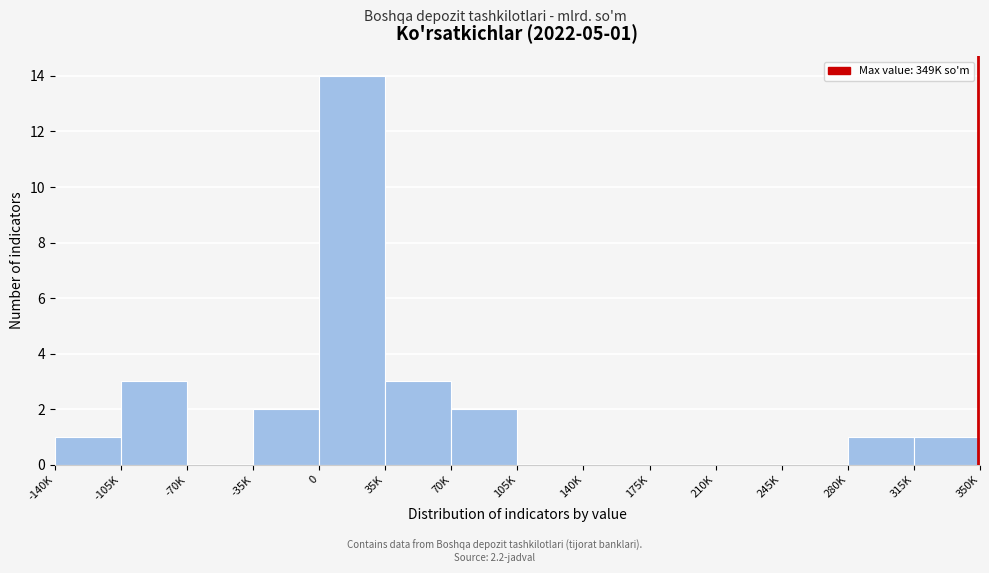

Reading left to right, extract all data points from this chart.

-140K=1	-105K=3	-70K=0	-35K=2	0=14	35K=3	70K=2	105K=0	140K=0	175K=0	210K=0	245K=0	280K=1	315K=1